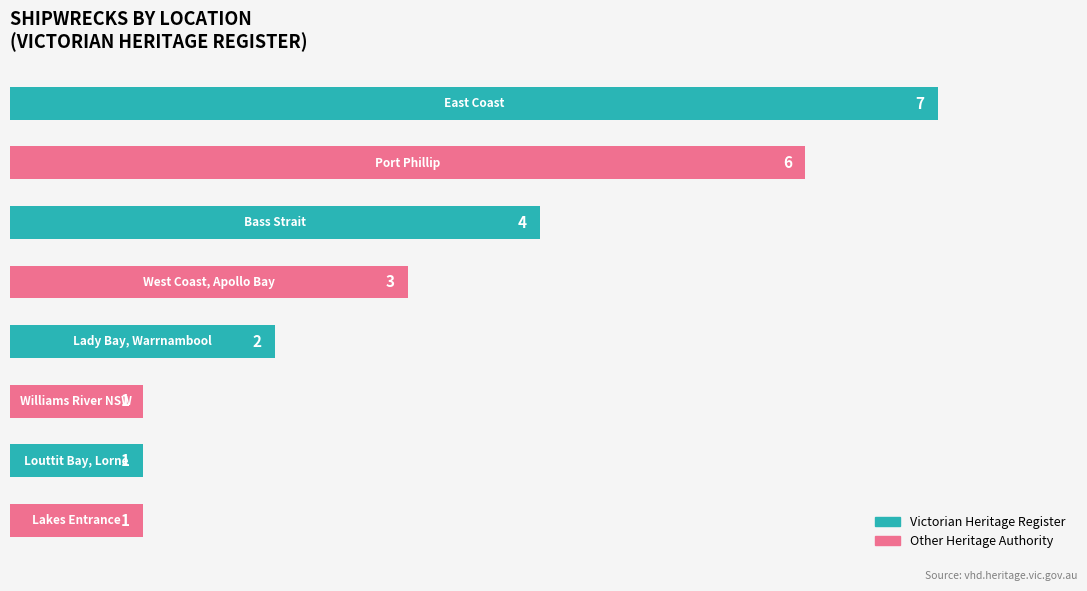

What is the value of the 5th bar from the top?

2